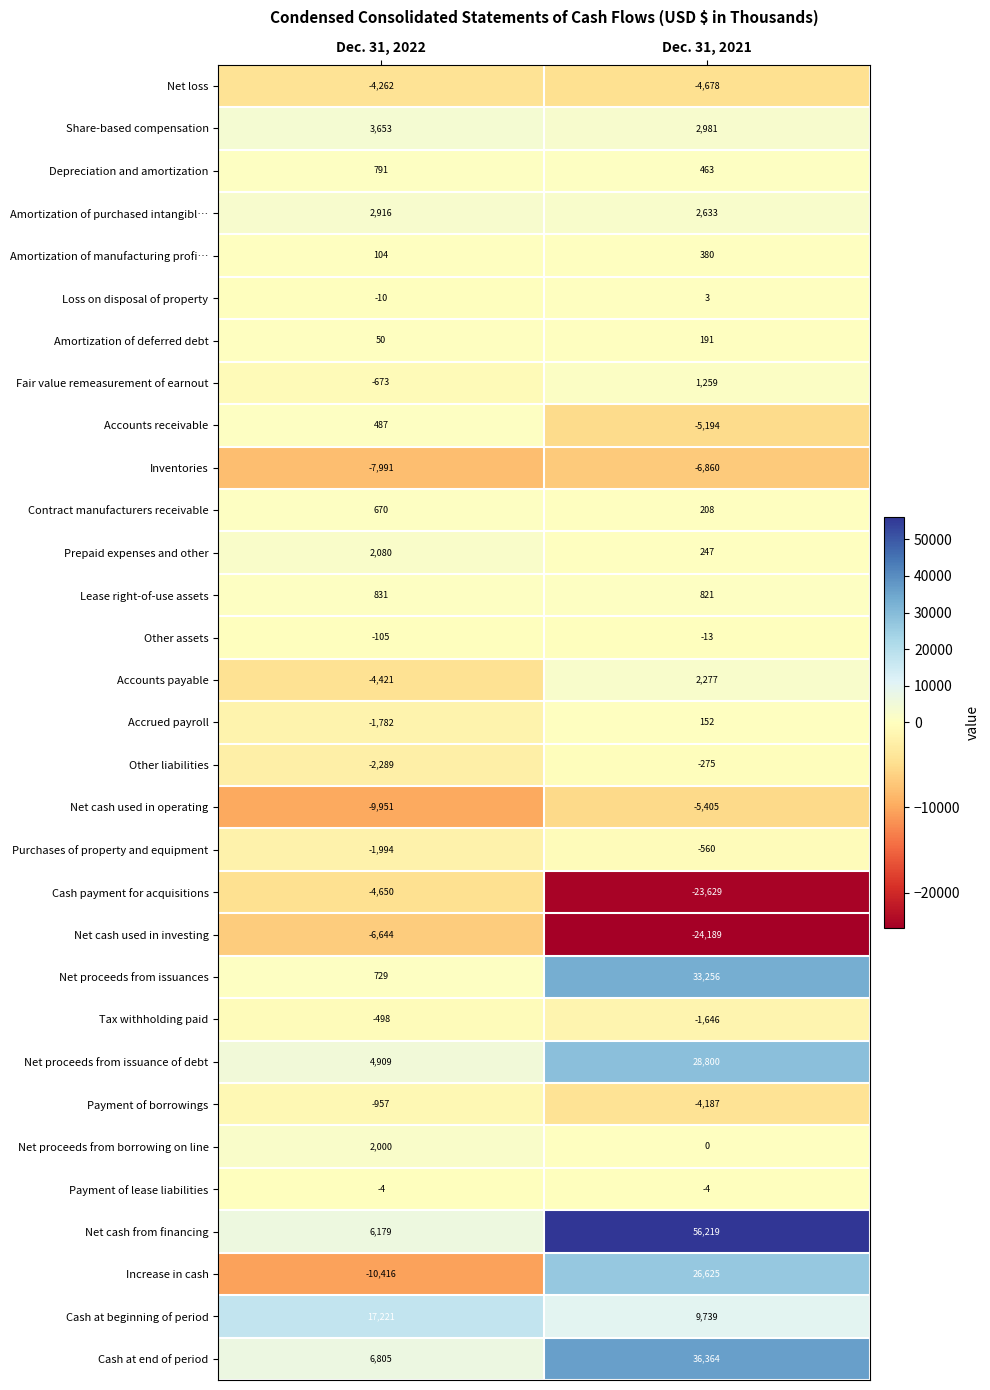

Count the number of data series in this chart.

31